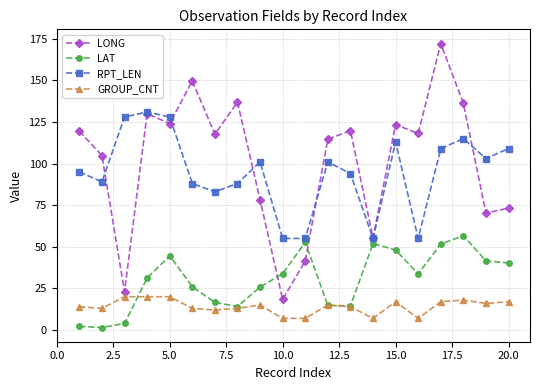

What is the maximum value shown in the chart?

172.1